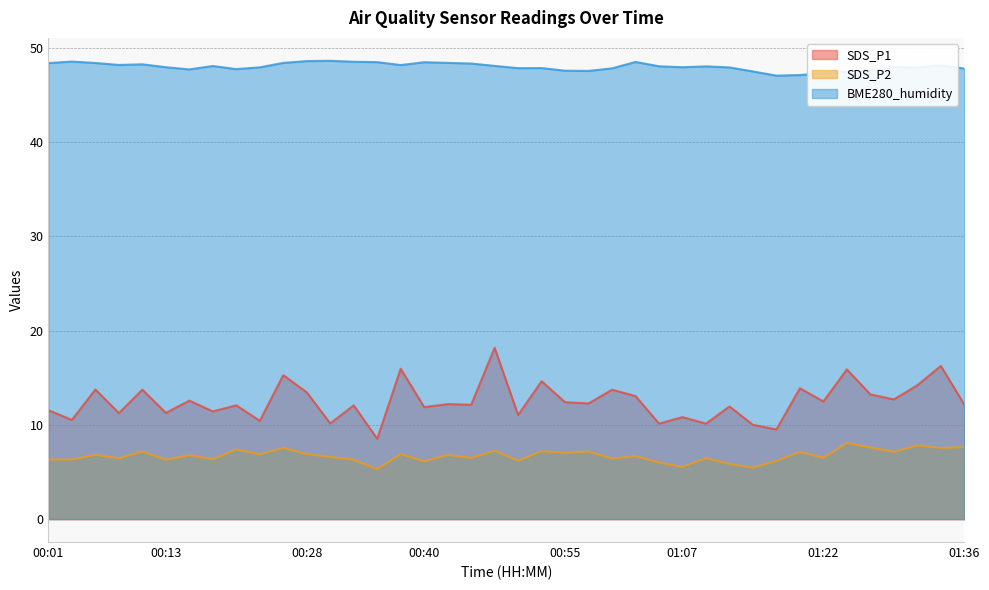

True or false: BME280_humidity and SDS_P2 cross at least once.

False